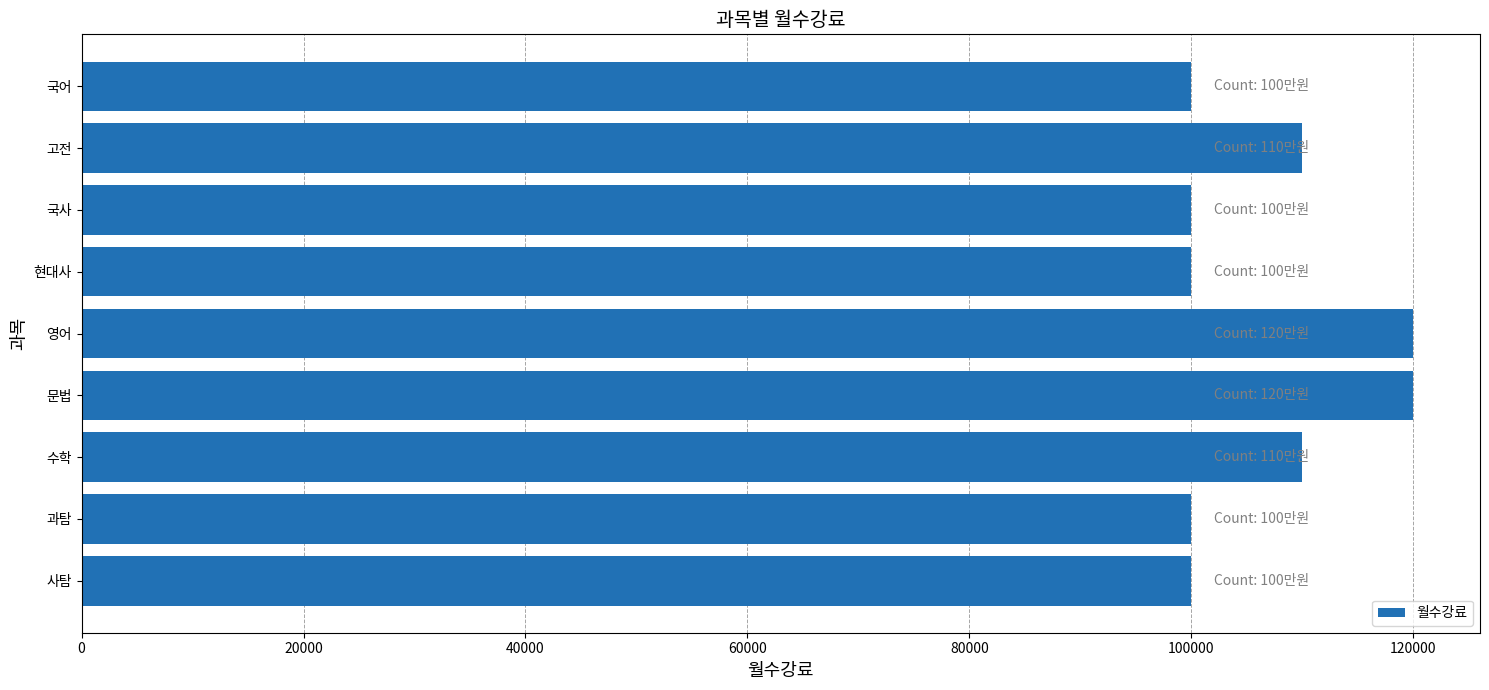

What is the ratio of the value at 고전 to the value at 국사?

1.1